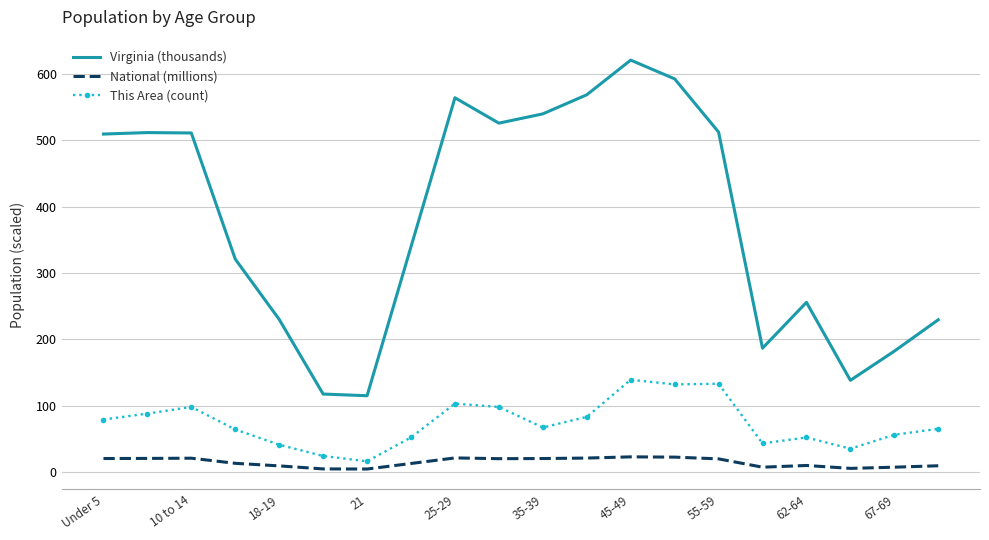

True or false: Virginia (thousands) has more than 2 points higher than both neighbors.

True